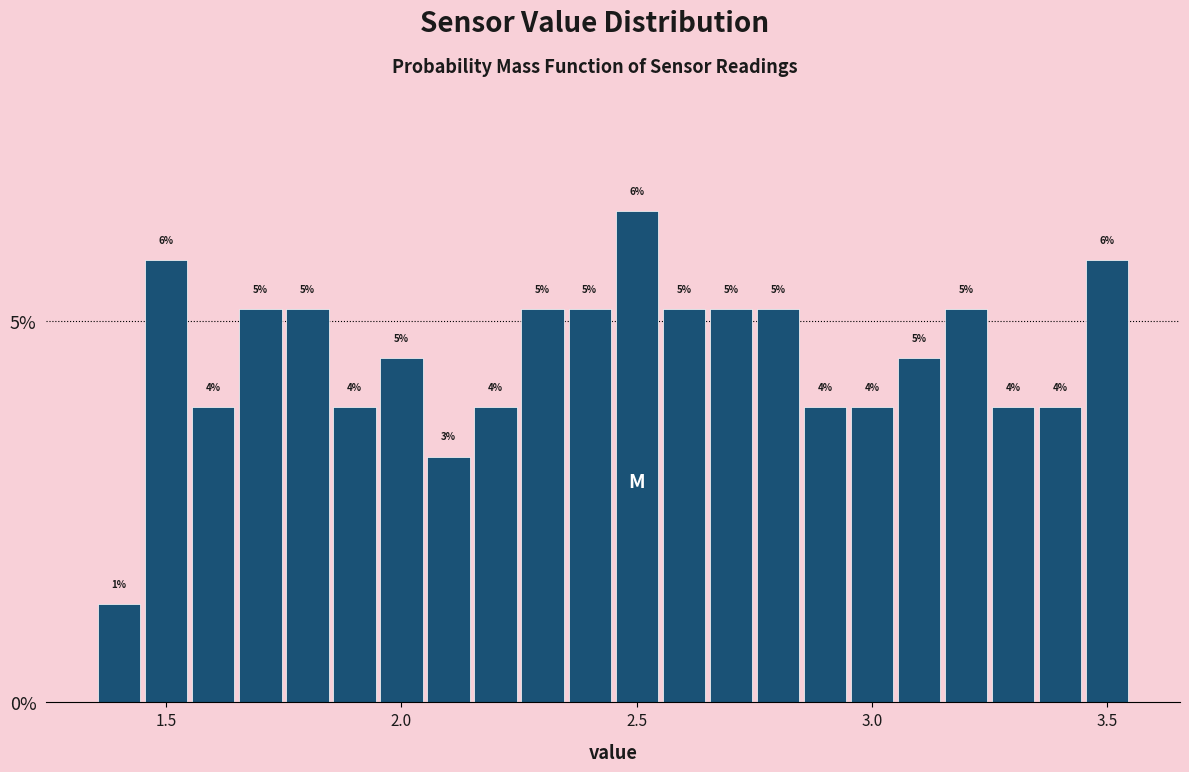

Around what value on the x-axis is the tallest bar? Give the approximate position of its centre, as read against the axis.

2.50